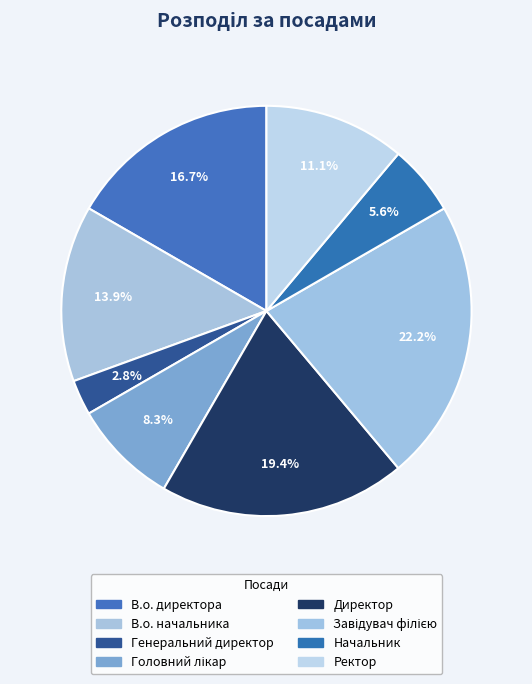

To the nearest percent, what is the difference between the Генеральний директор and Головний лікар slice percentages?

6%